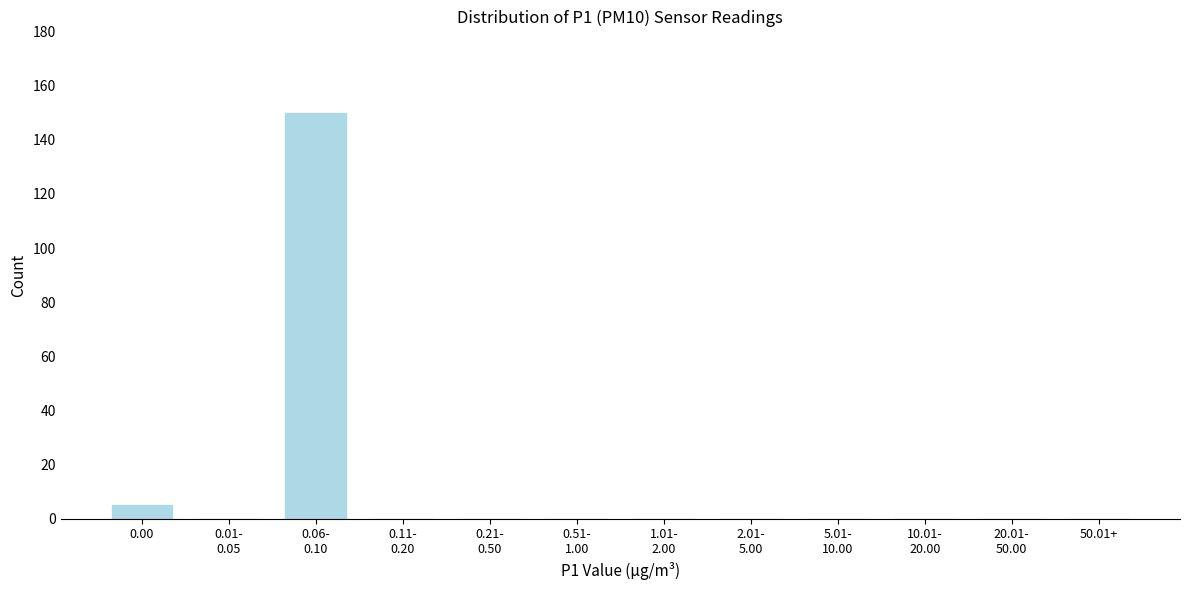

What is the greatest value displayed?

150